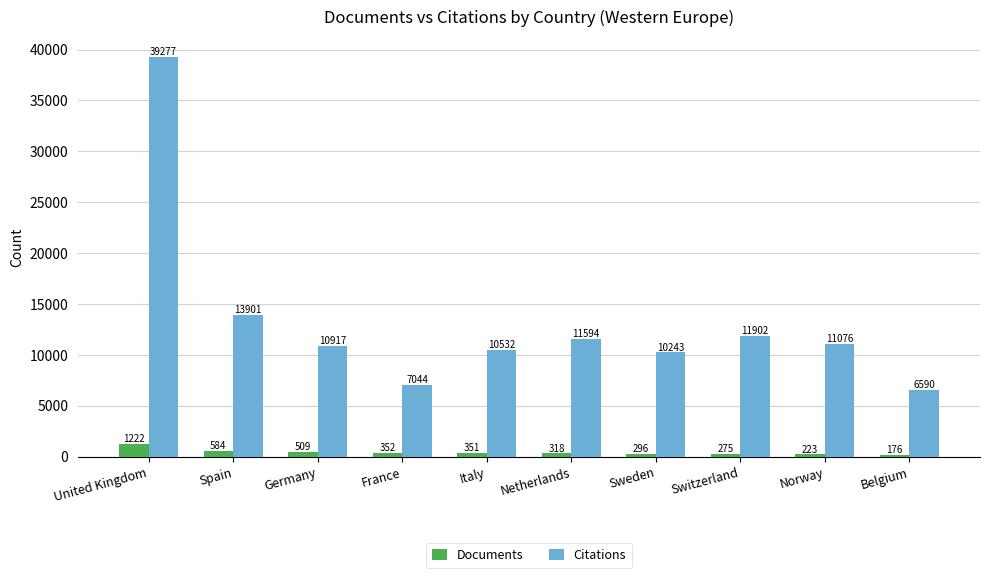

The value of Documents at Netherlands is 318. True or false?

True